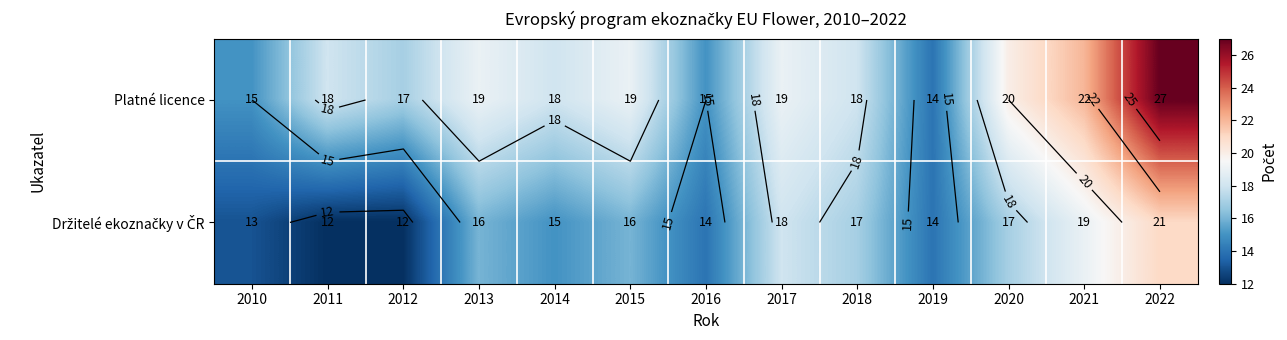

What is the smallest value displayed?

12